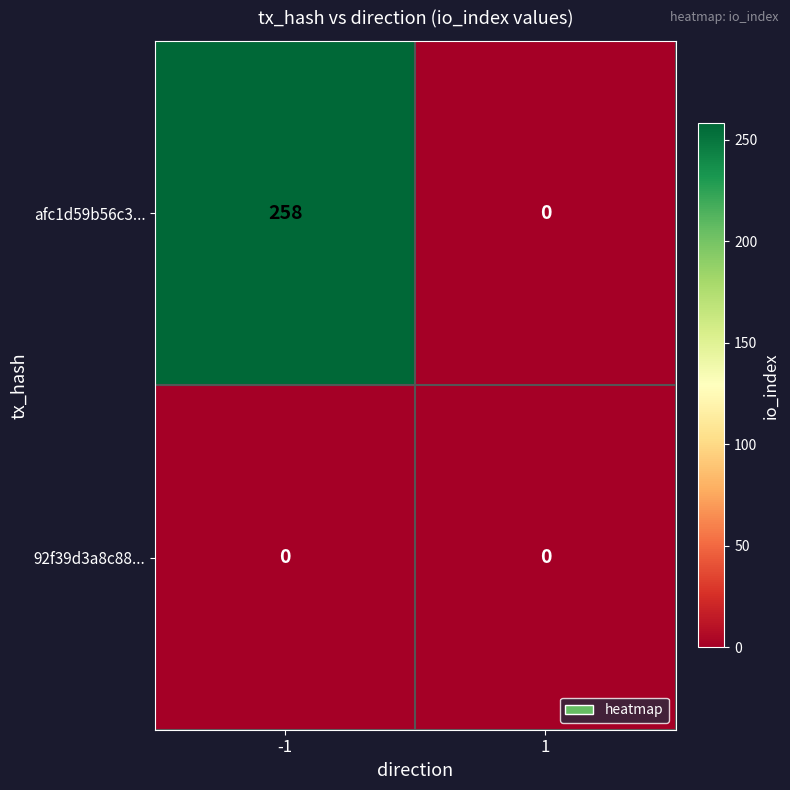

At how many categories does at least one series exceed 54?

1